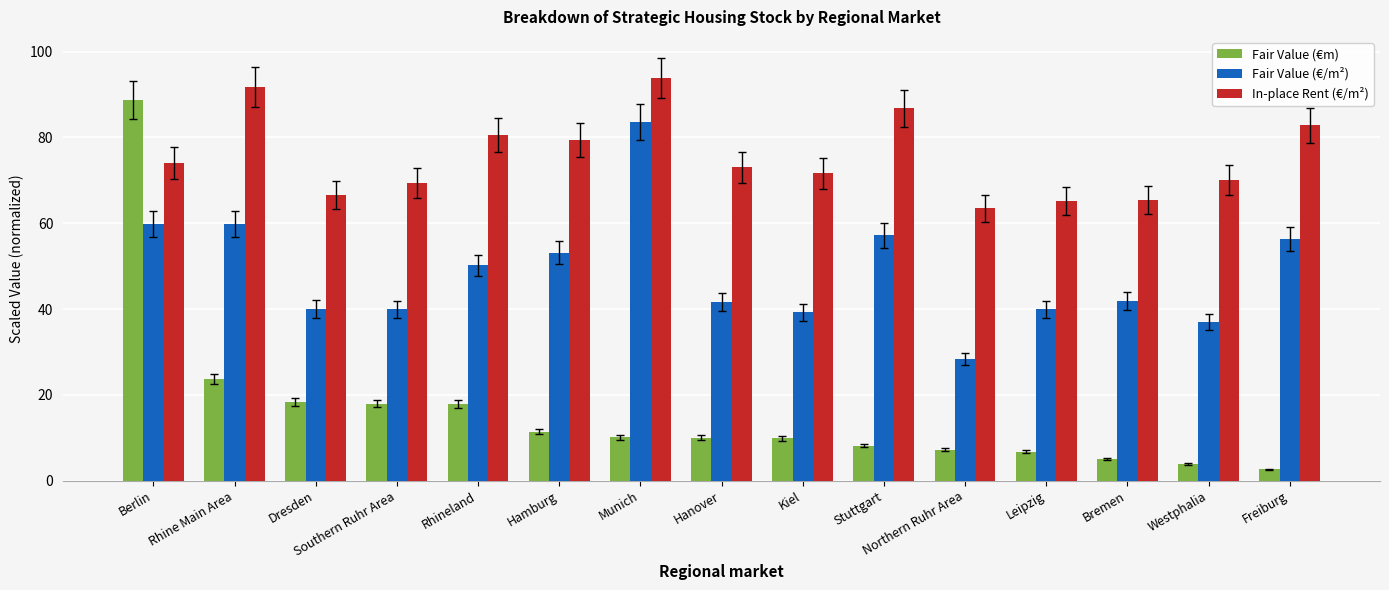

At which category is the sum across all series the highest?

Berlin